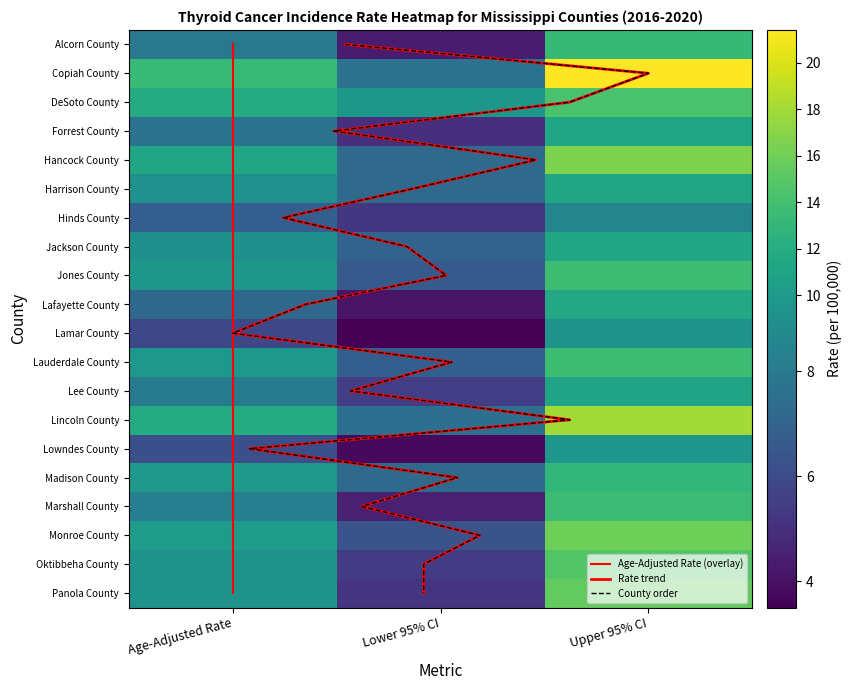

How many data points in Forrest County are above 7?

2